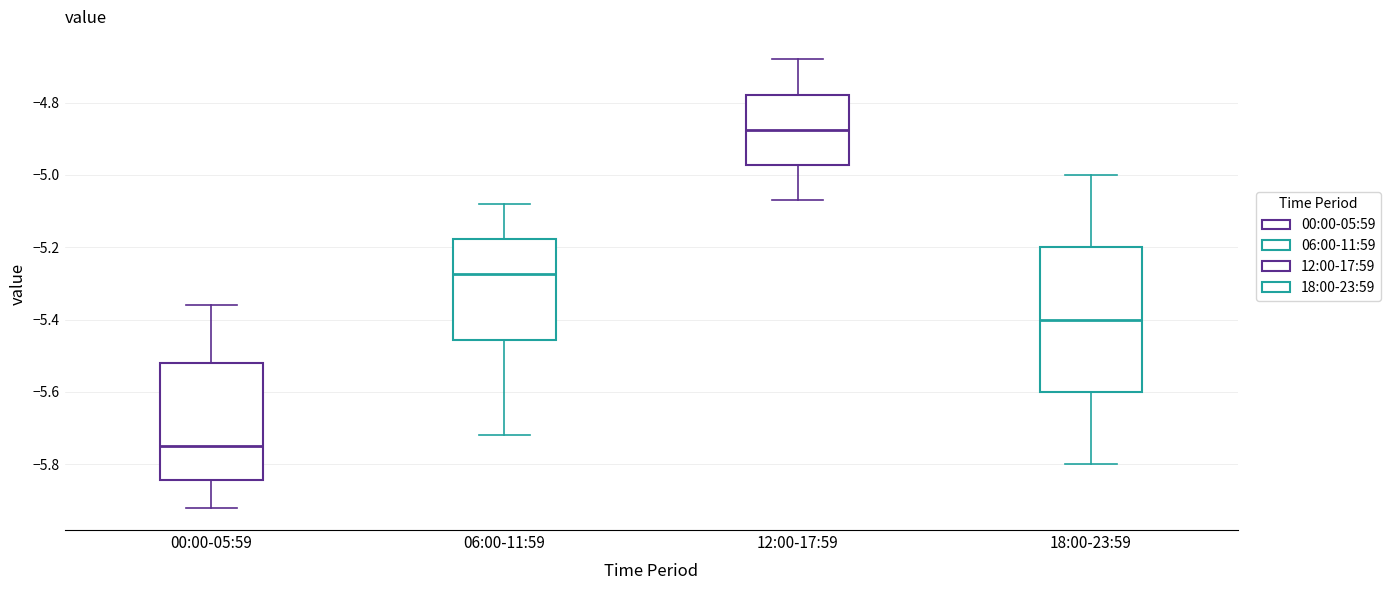

Comparing the boxes themselves (not the whiskers), which one is the tallest?

18:00-23:59